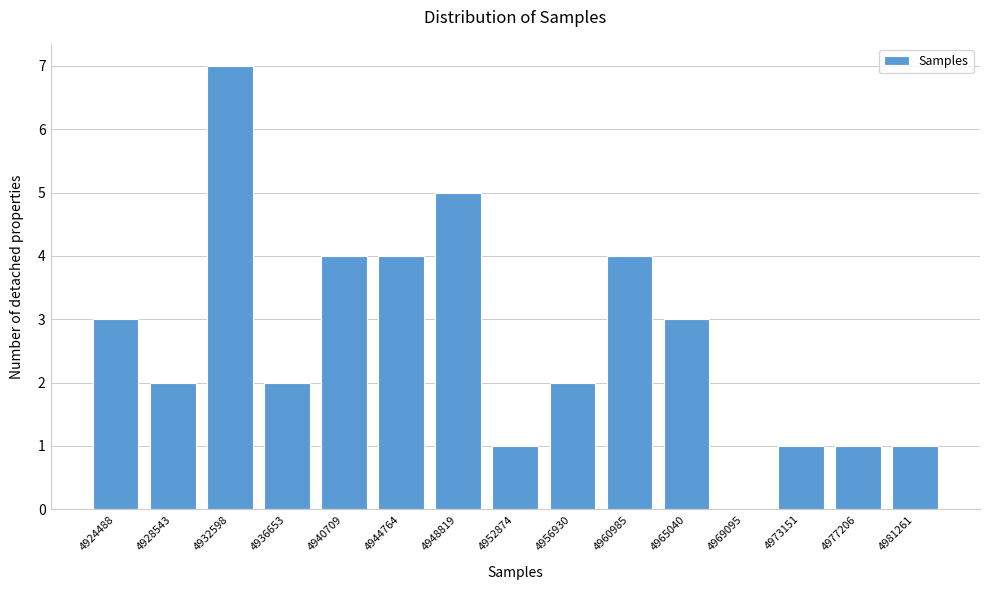

Reading right to left, what are all the values shown in this chart?

4981261=1	4977206=1	4973151=1	4969095=0	4965040=3	4960985=4	4956930=2	4952874=1	4948819=5	4944764=4	4940709=4	4936653=2	4932598=7	4928543=2	4924488=3